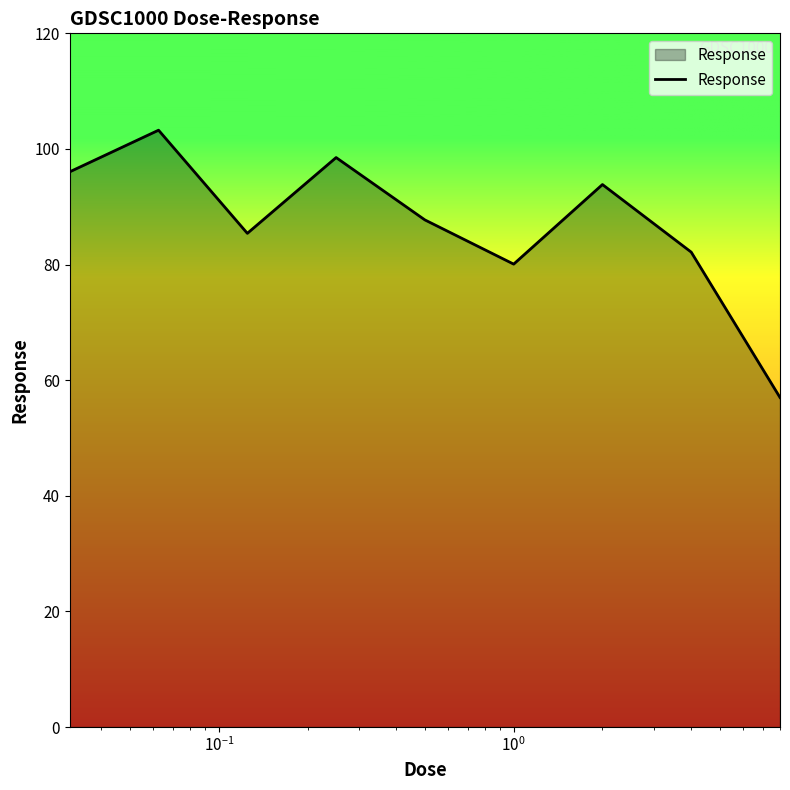

What is the sum of all values?

784.0